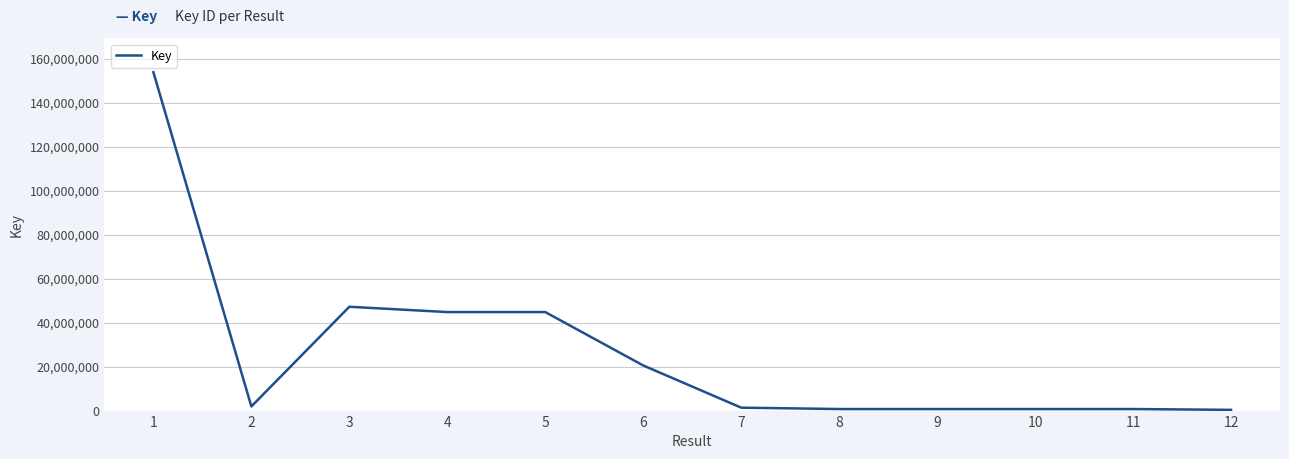

Does the chart display data point markers on the line(s)?

No